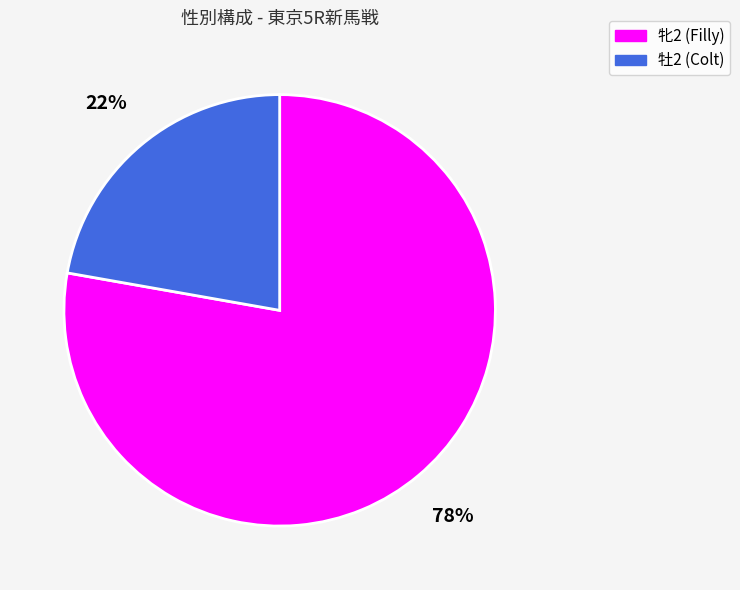

What is the ratio of the value at 牝2 to the value at 牡2?

3.5